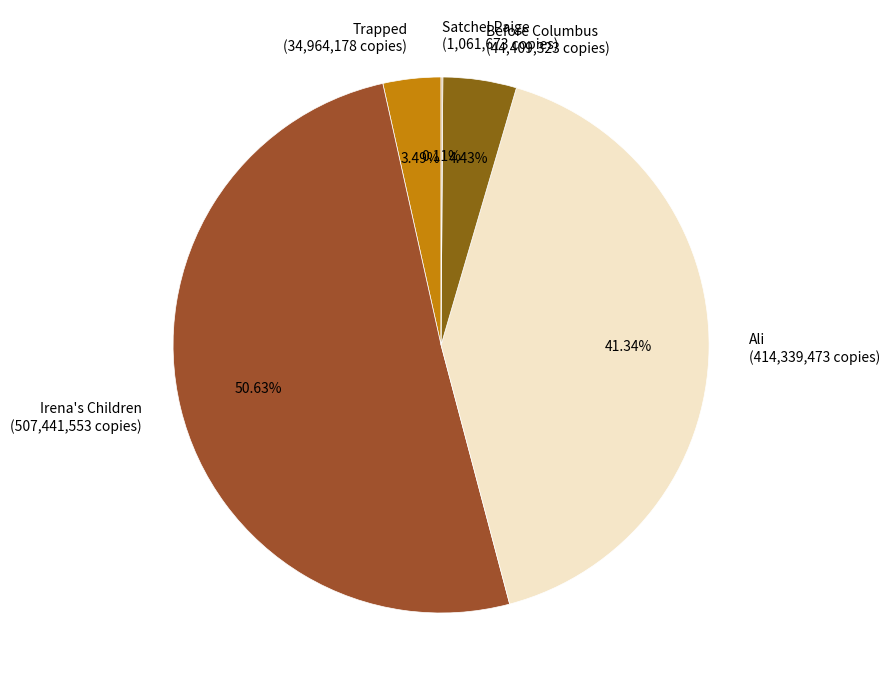

The Trapped slice represents 18% of the pie. True or false?

False